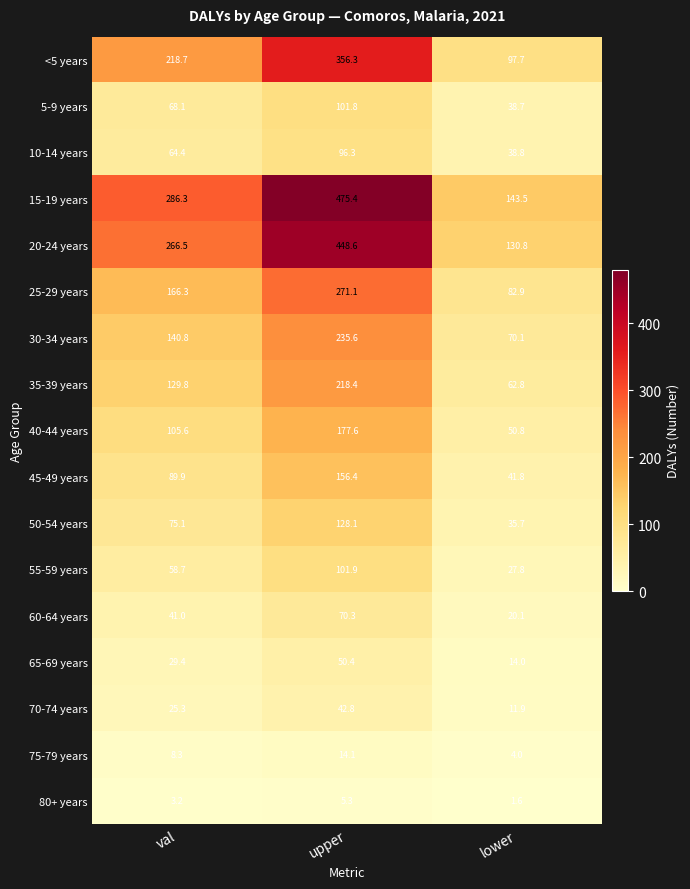

Which label corresponds to the largest value in the chart?

upper